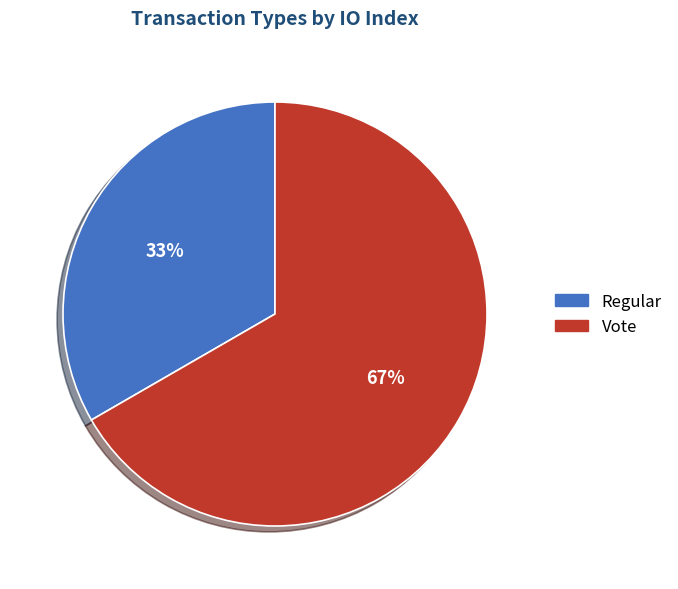

Is the sum of Vote and Regular greater than half?

Yes